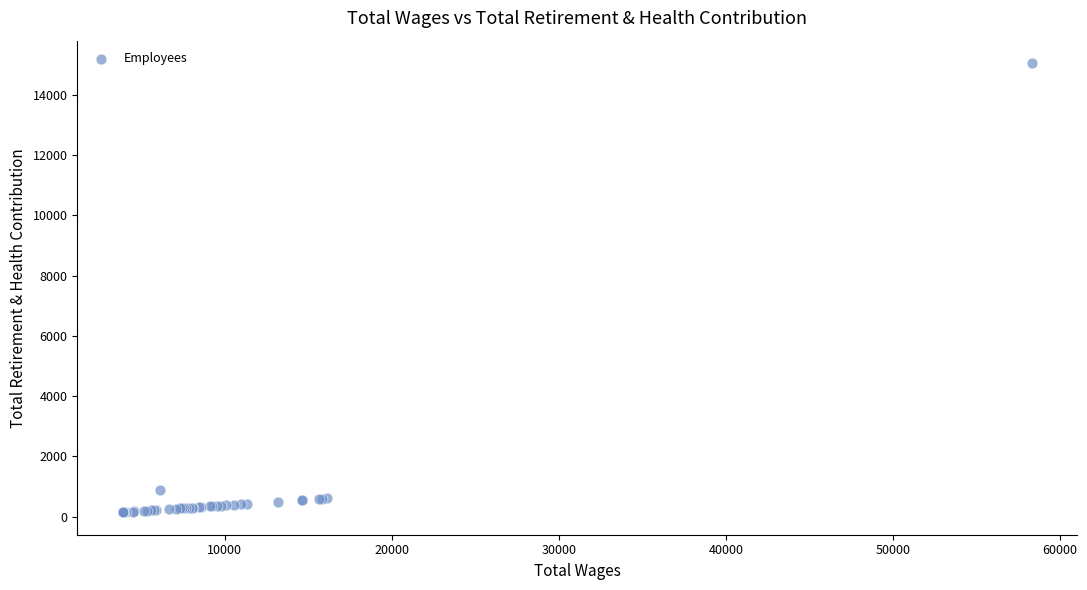

What Y value in the scatter plot is closest to 7599?

880